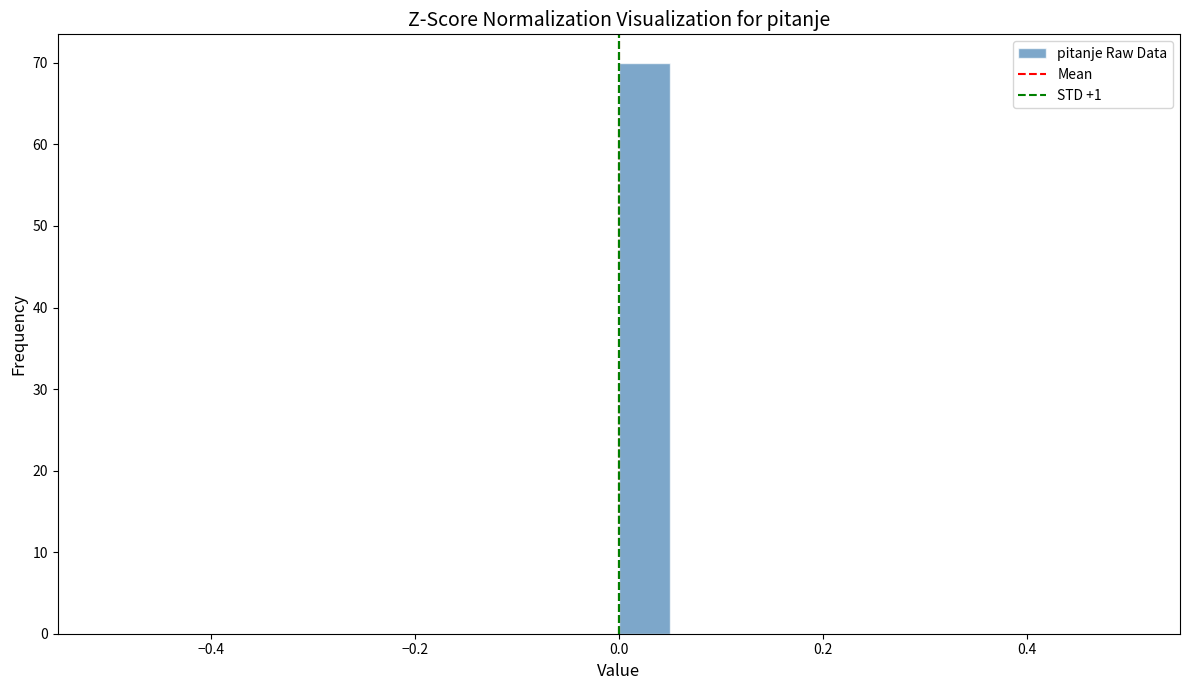

Around what value on the x-axis is the tallest bar? Give the approximate position of its centre, as read against the axis.

0.02